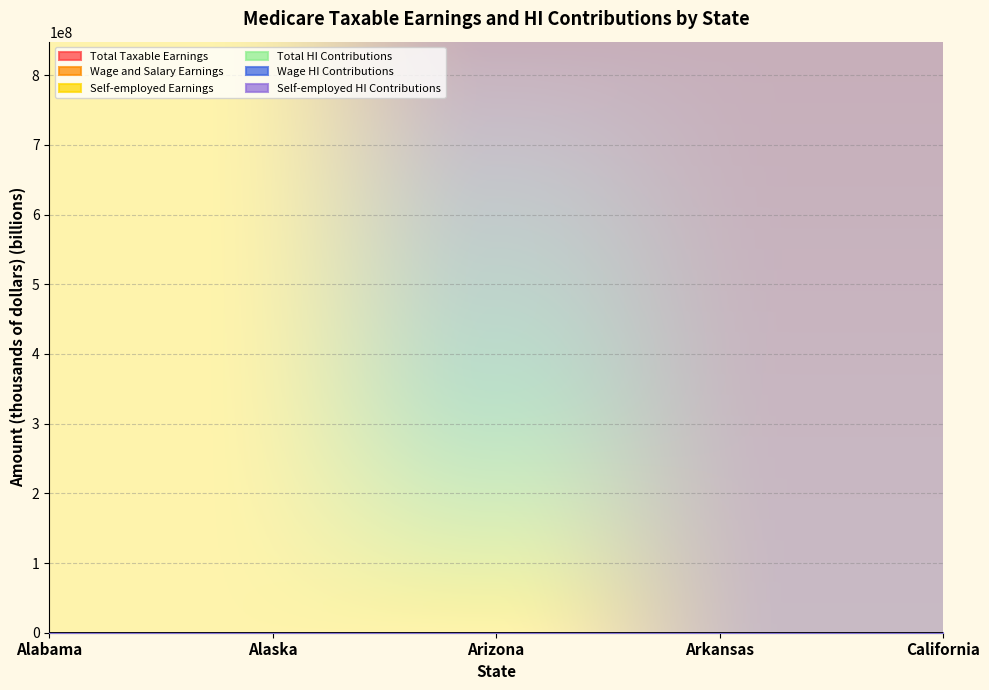

Between Alabama and Alaska, which is larger?

Alabama